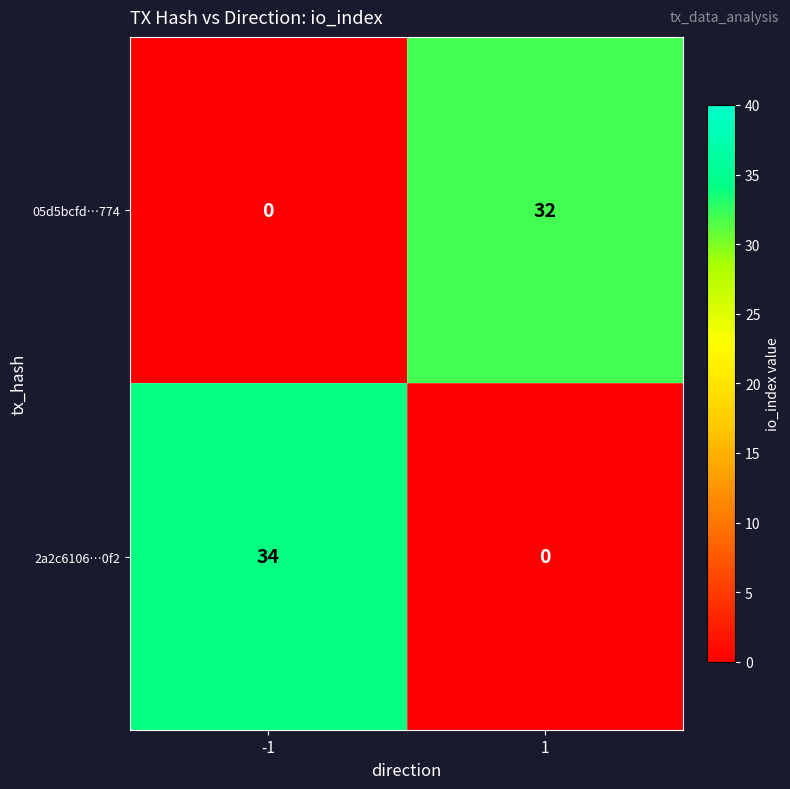

What is the spread (max minus min) of values at -1?

34